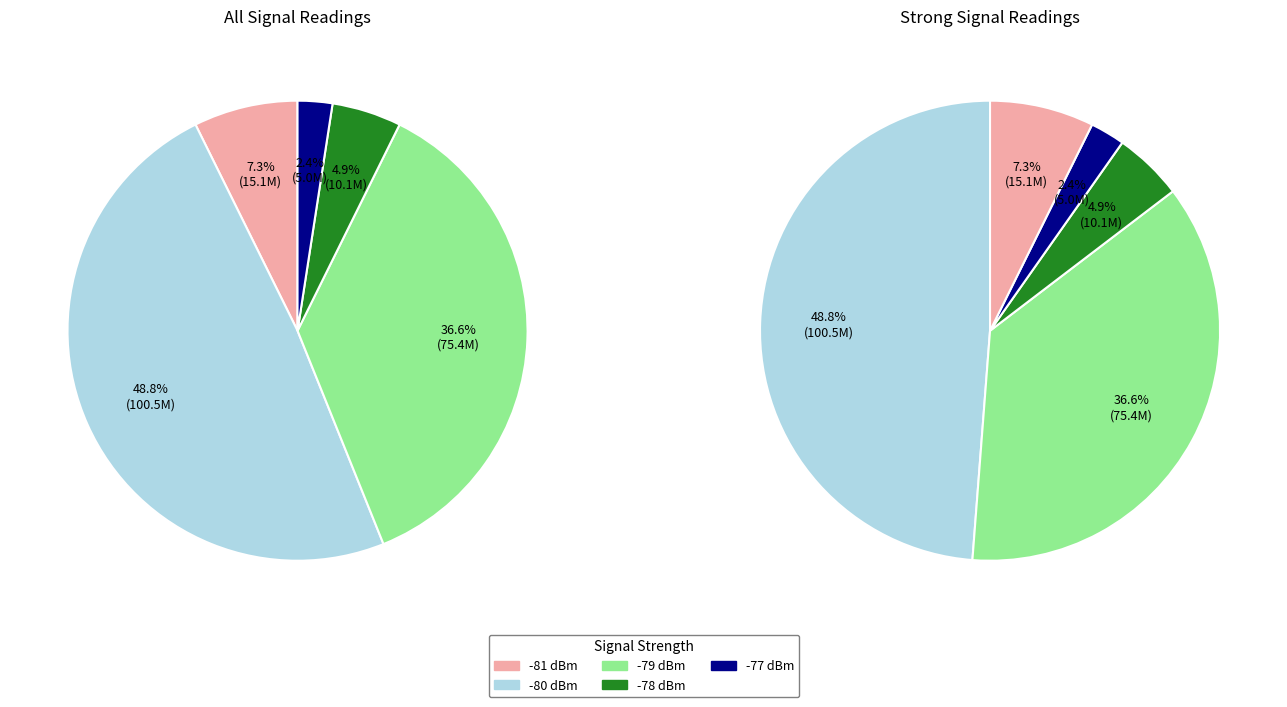

To the nearest percent, what is the difference between the 4 and 2 slice percentages?

3%